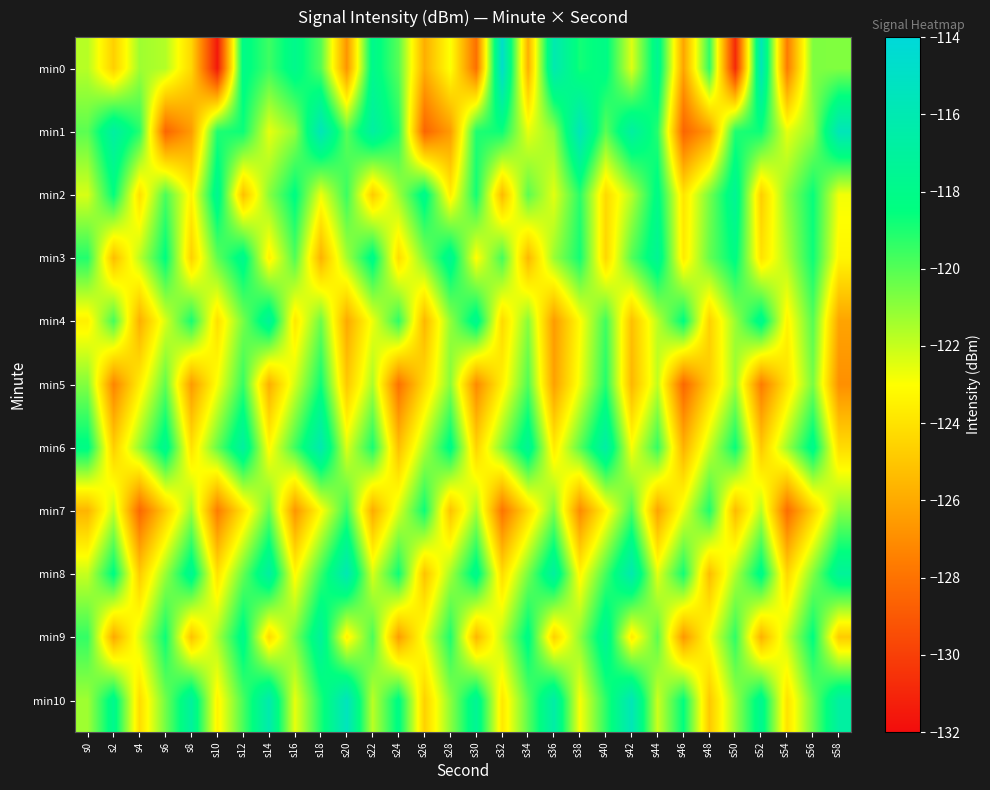

Count the number of categories in the chart.

30